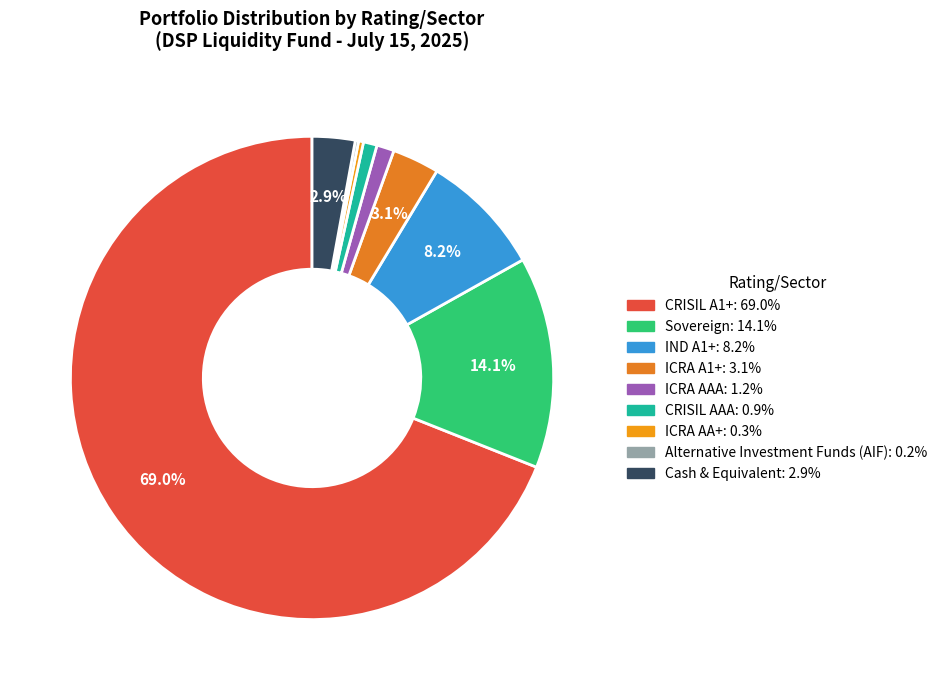

What is the largest slice in the pie chart?

CRISIL A1+